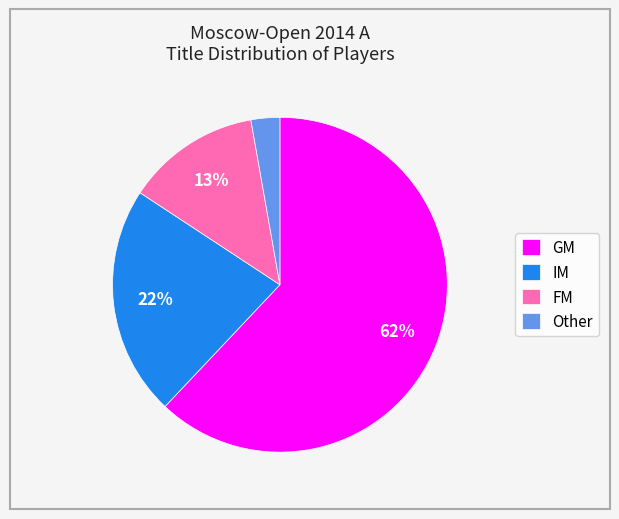

What is the majority slice?

GM